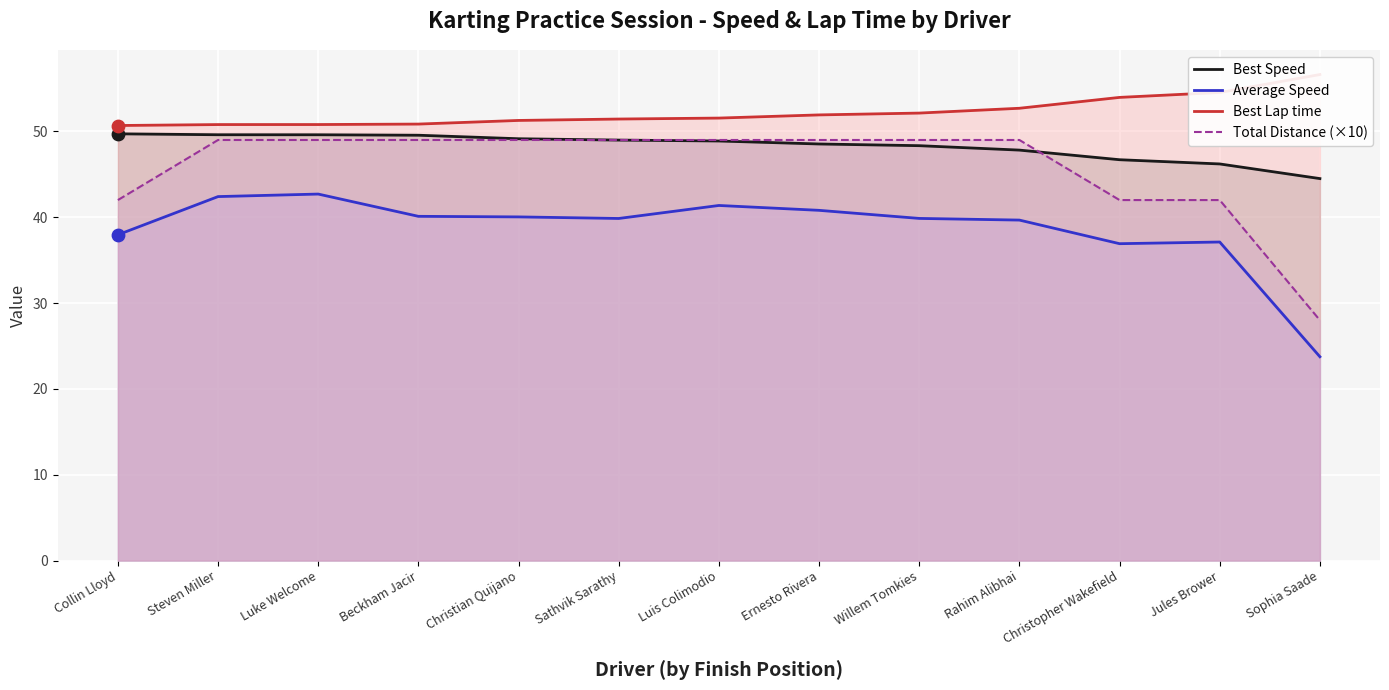

At how many categories does at least one series exceed 25?

13